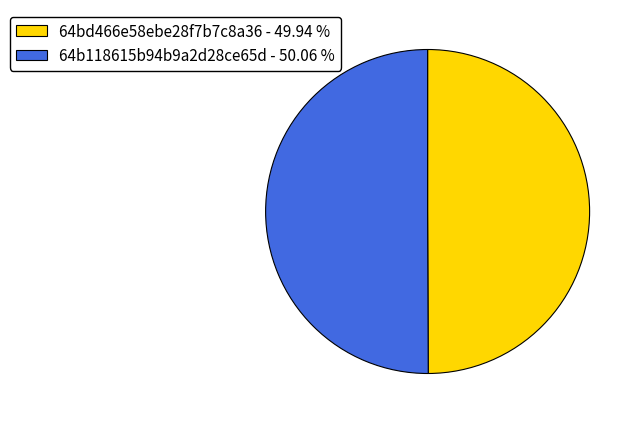

Approximately how many times larger is the value at 64bd466e58ebe28f7b7c8a36 - 49.94 % compared to 64b118615b94b9a2d28ce65d - 50.06 %?

1.0